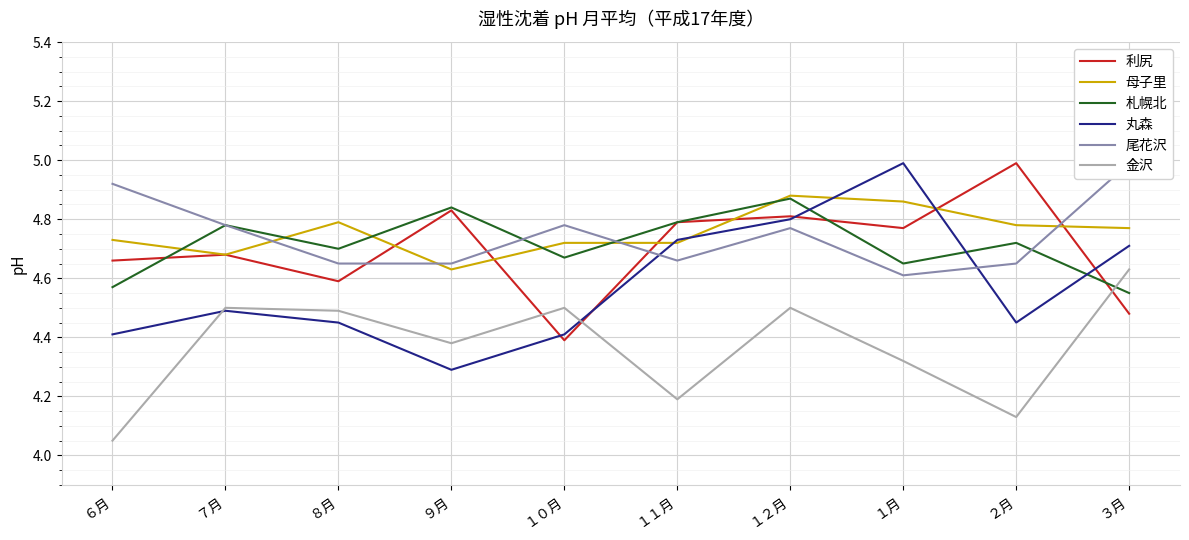

What is the label of the 5th point from the right?

１１月